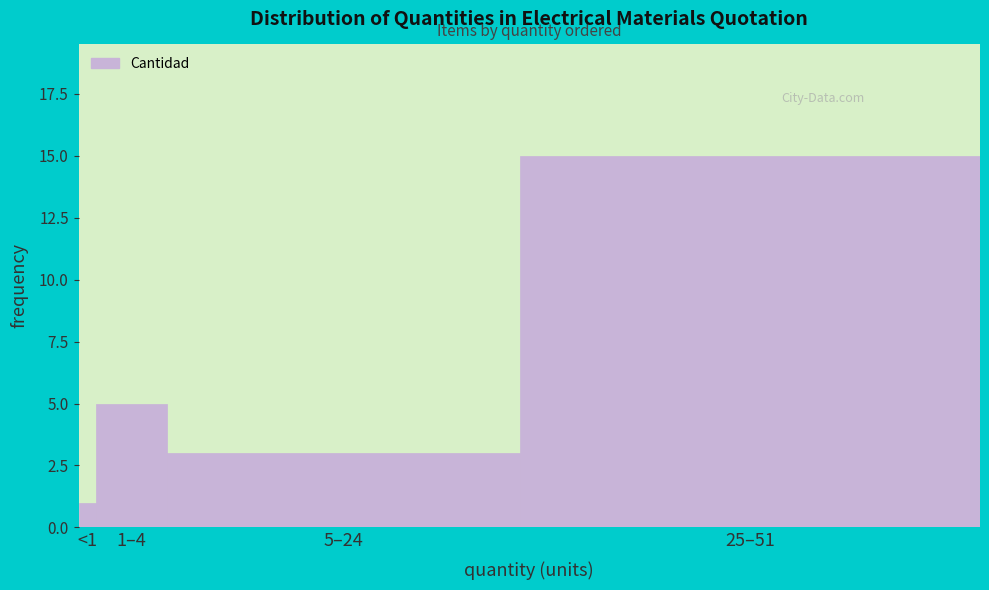

Reading left to right, extract all data points from this chart.

1	5	3	15